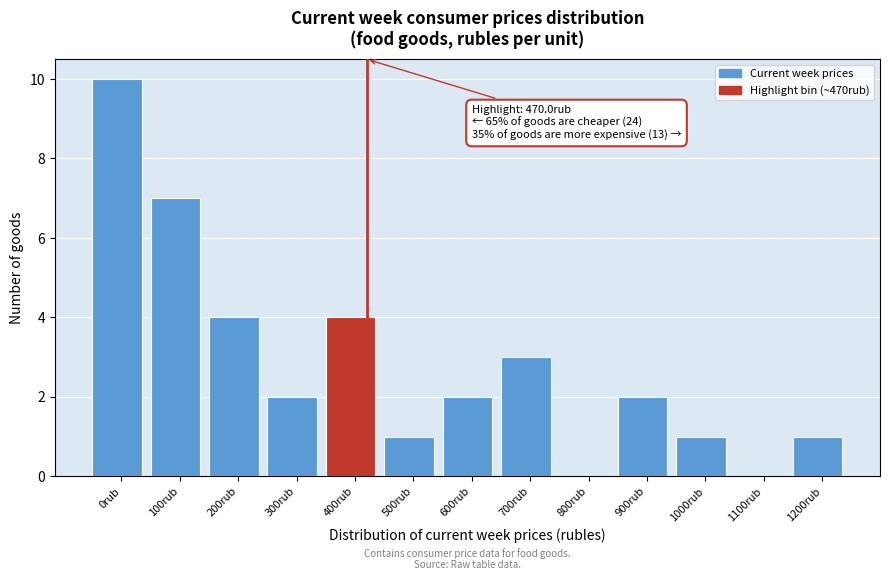

Reading left to right, what are all the values shown in this chart?

0rub=10	100rub=7	200rub=4	300rub=2	400rub=4	500rub=1	600rub=2	700rub=3	800rub=0	900rub=2	1000rub=1	1100rub=0	1200rub=1